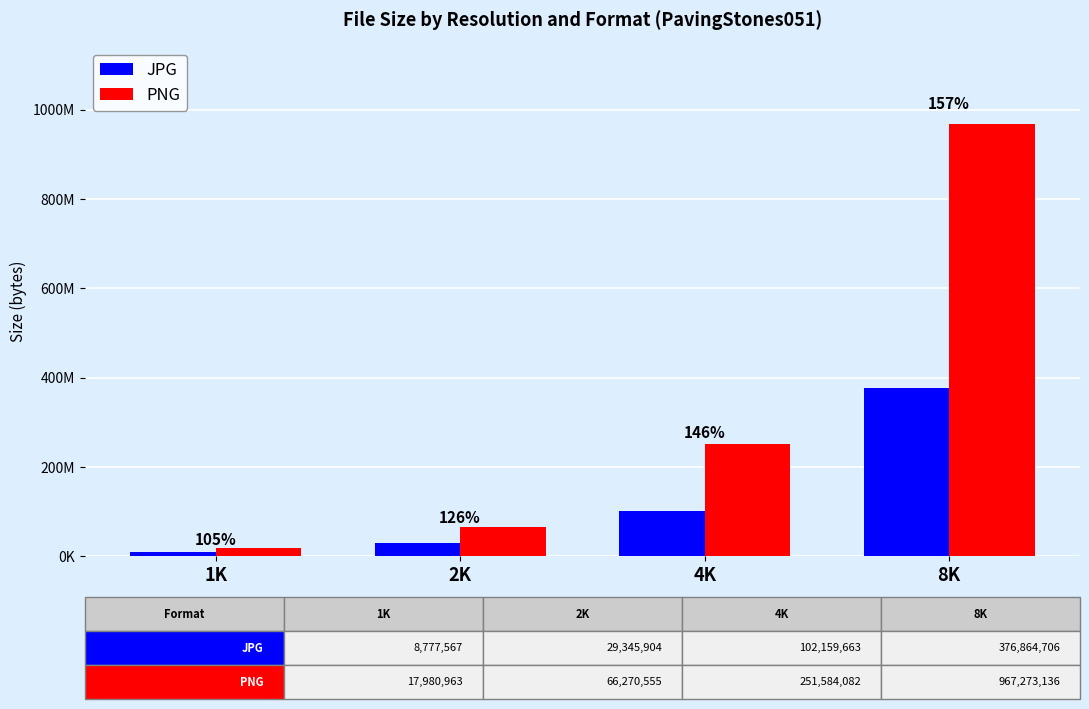

Does the chart contain stacked bars?

No